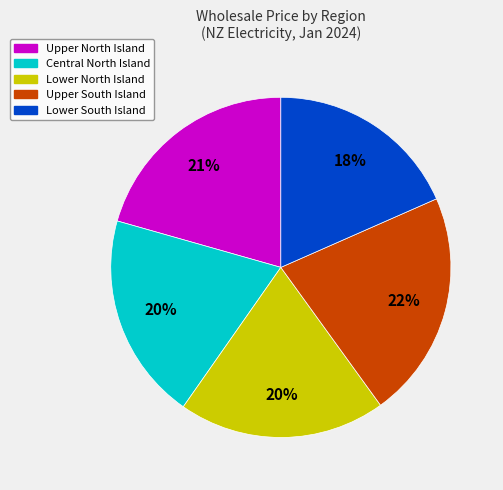

To the nearest percent, what is the combined percentage of Lower South Island and Central North Island?

38%